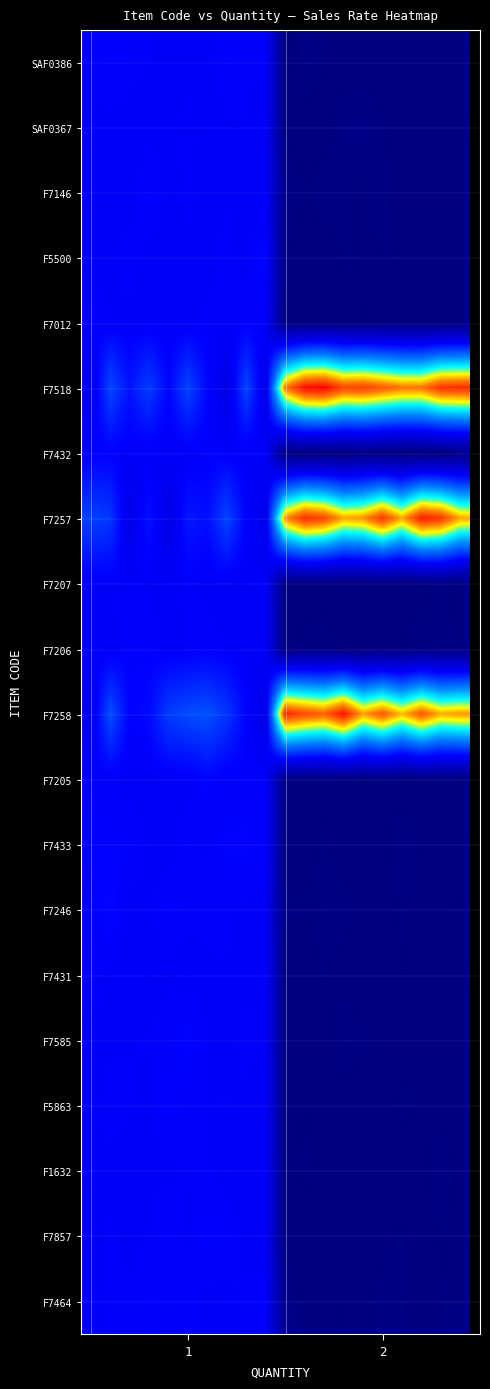

Rank the series by their maximum value, from lowest to highest.

F1632, SAF0367, F7207, F7464, F7012, F7431, F7432, F7146, F7206, SAF0386, F5863, F7857, F7433, F7205, F7585, F5500, F7246, F7257, F7258, F7518